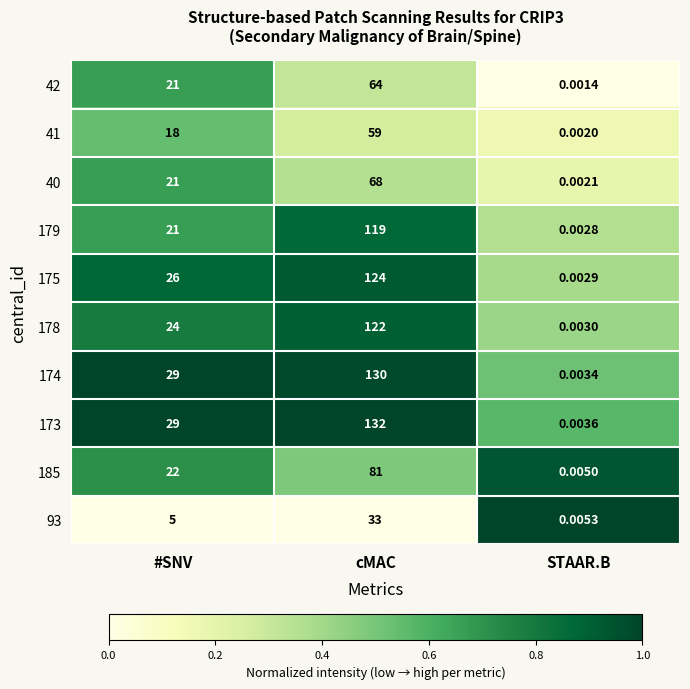

Which label corresponds to the smallest value in the chart?

STAAR.B